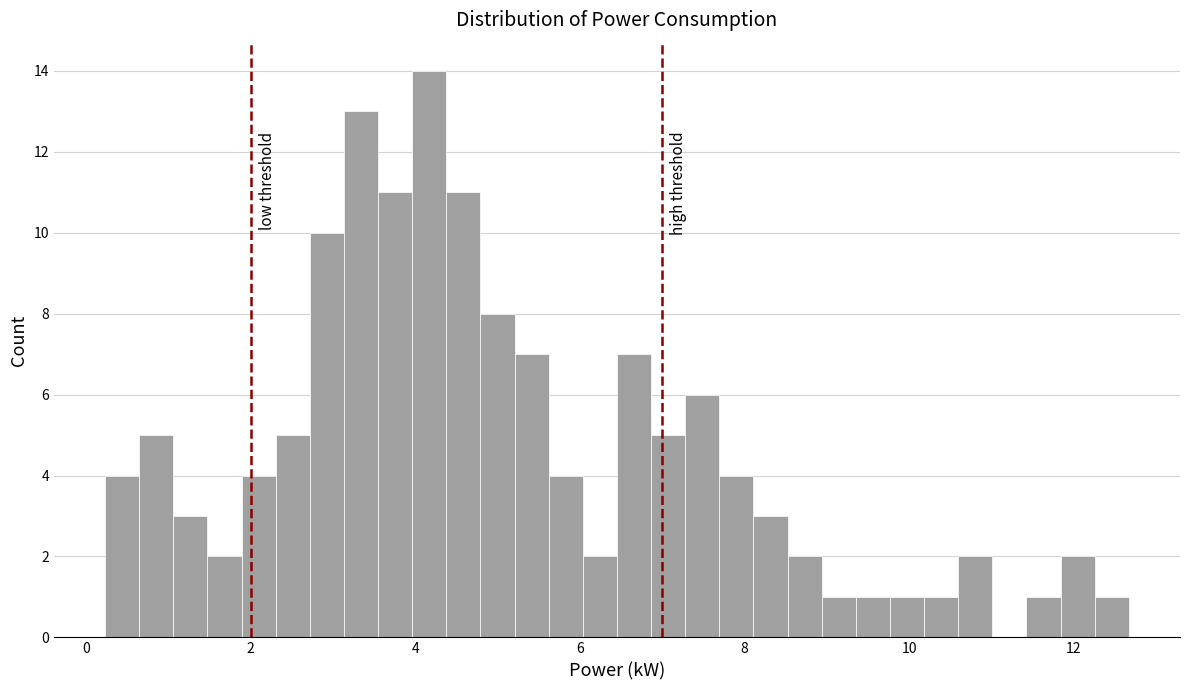

Around what value on the x-axis is the tallest bar? Give the approximate position of its centre, as read against the axis.

4.2